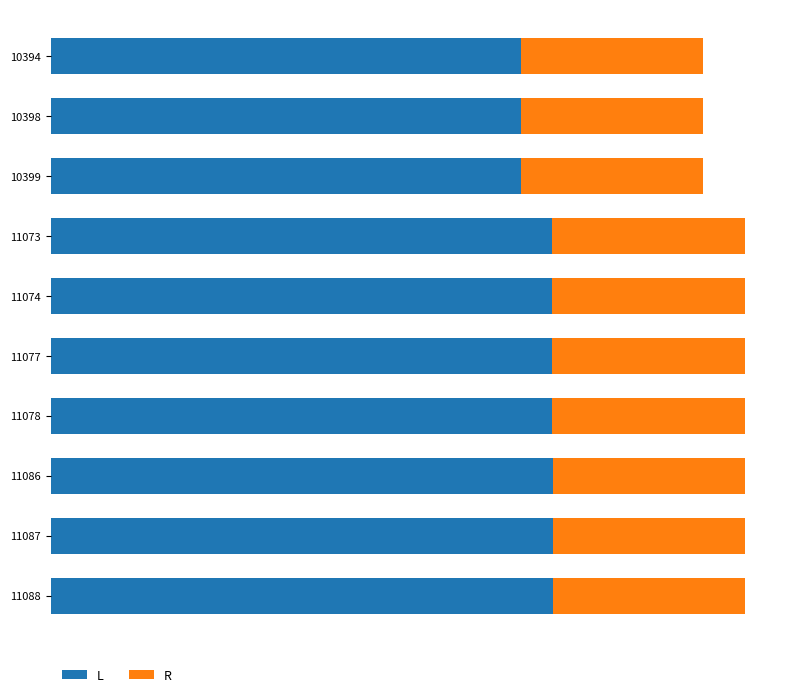

At how many categories does at least one series exceed 5768?

10